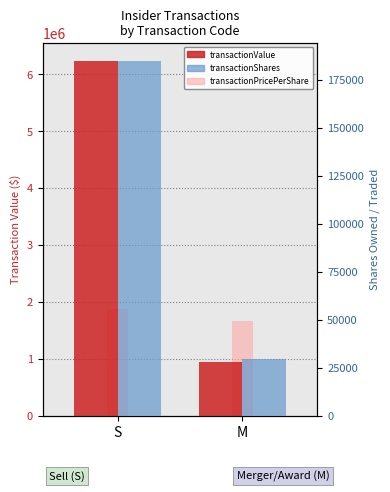

Reading left to right, extract all data points from this chart.

transactionValue: 6236811.0	951645.0
transactionPricePerShare (scaled): 1871043.3	1662043.8
transactionShares: 185079.0	29750.0